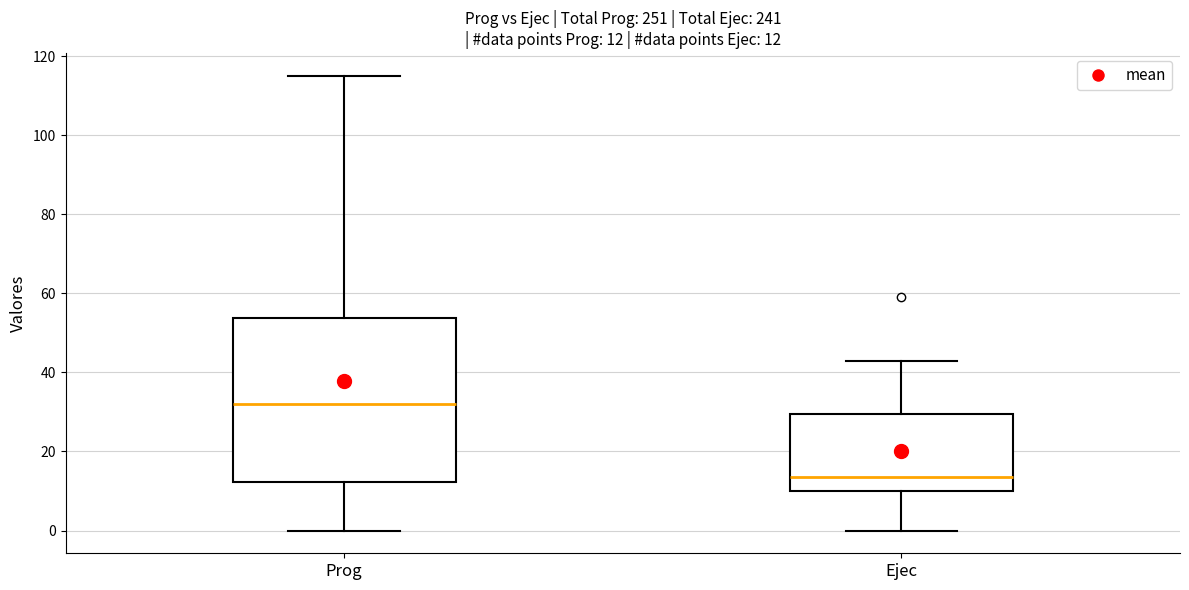

Comparing the boxes themselves (not the whiskers), which one is the tallest?

Prog